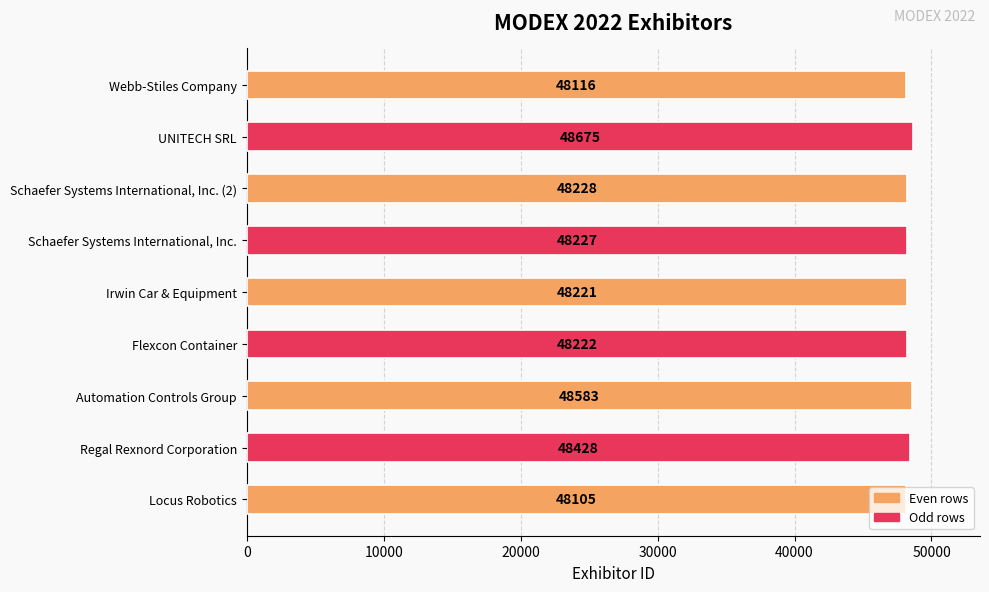

What is the difference between the values at Locus Robotics and UNITECH SRL?

570